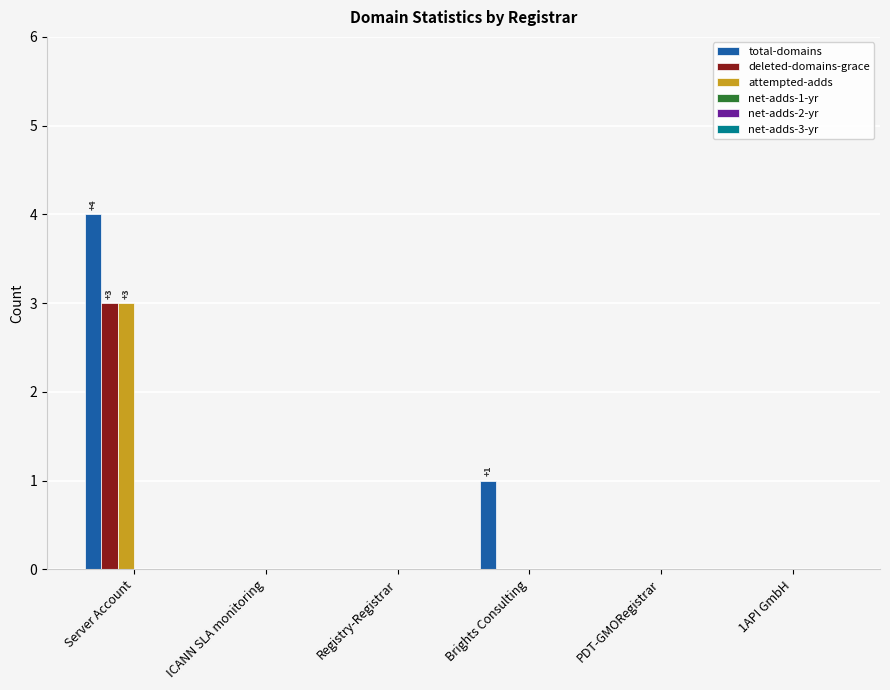

At which label does total-domains reach its peak?

Server Account